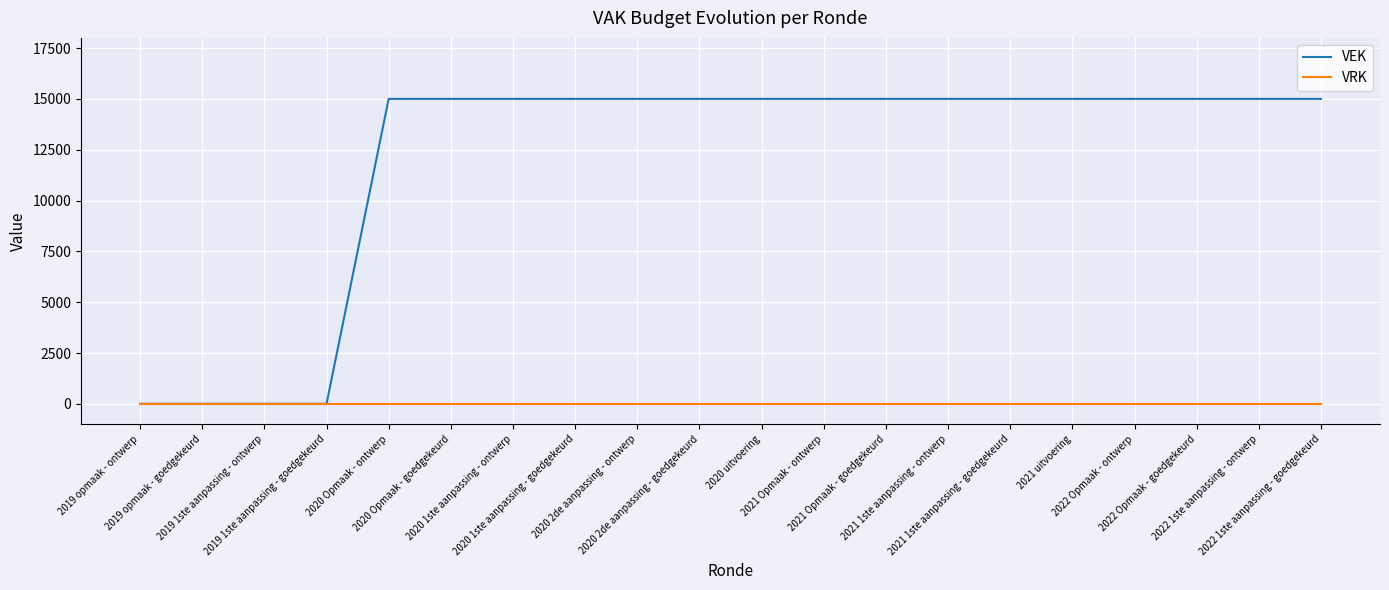

What position from the left is 2020 Opmaak - ontwerp?

5